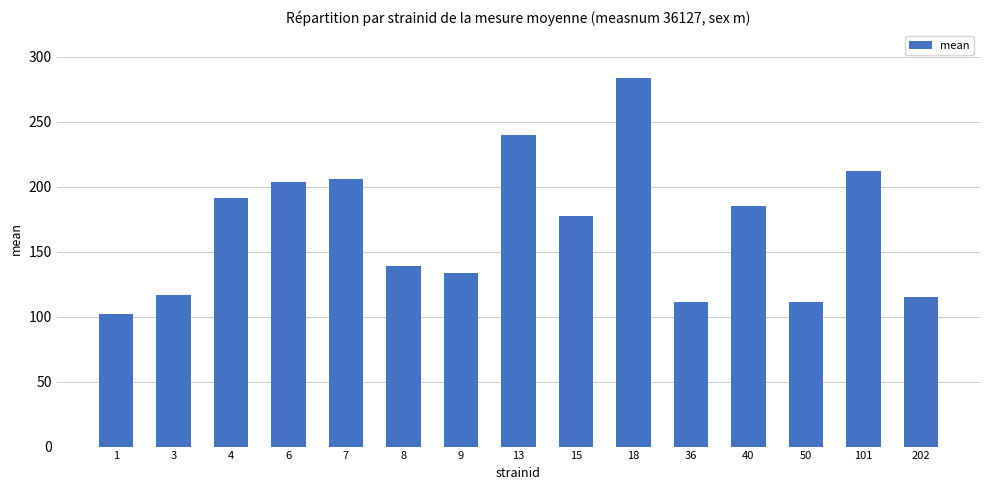

What is the value of the 4th bar from the left?

203.3